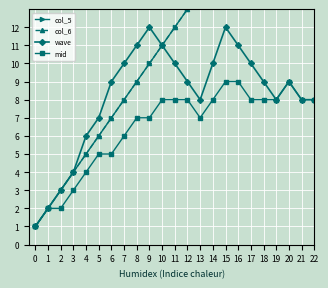

Does the chart display data point markers on the line(s)?

Yes